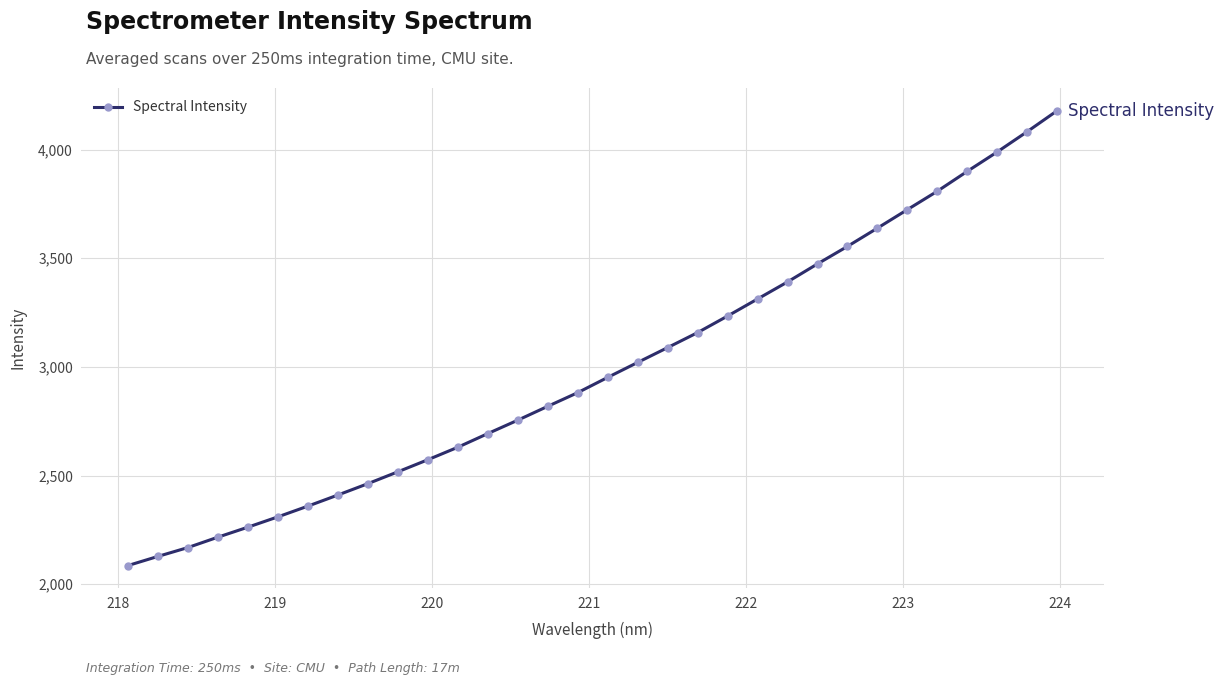

What is the value of the 32nd point from the left?

4179.1